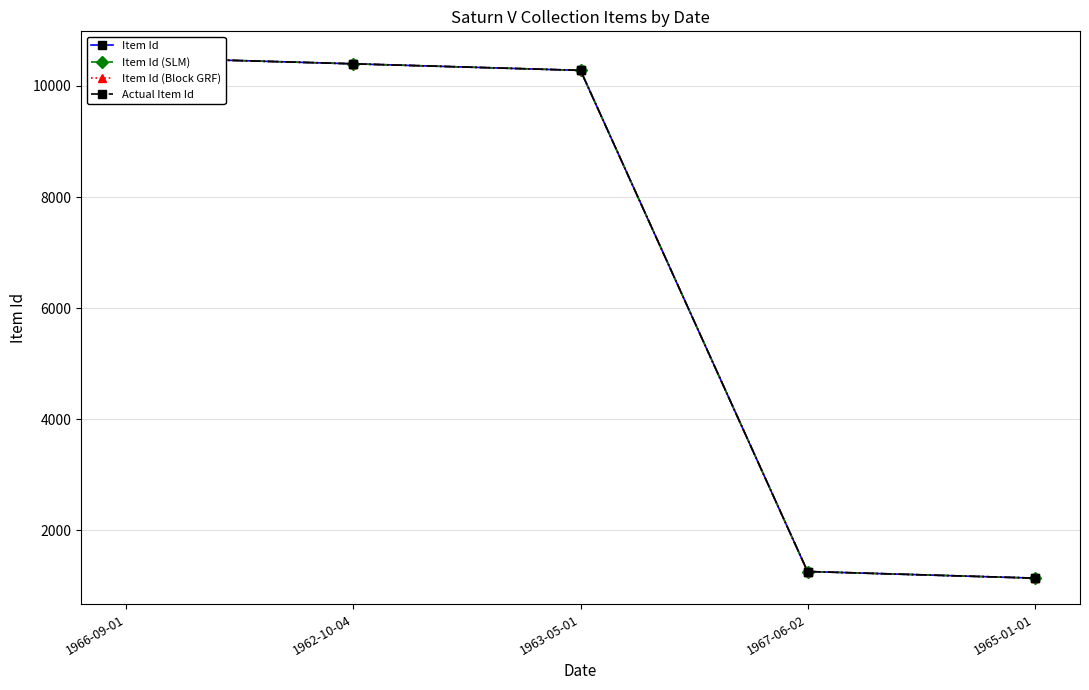

What is the minimum value for Item Id (SLM)?

1143